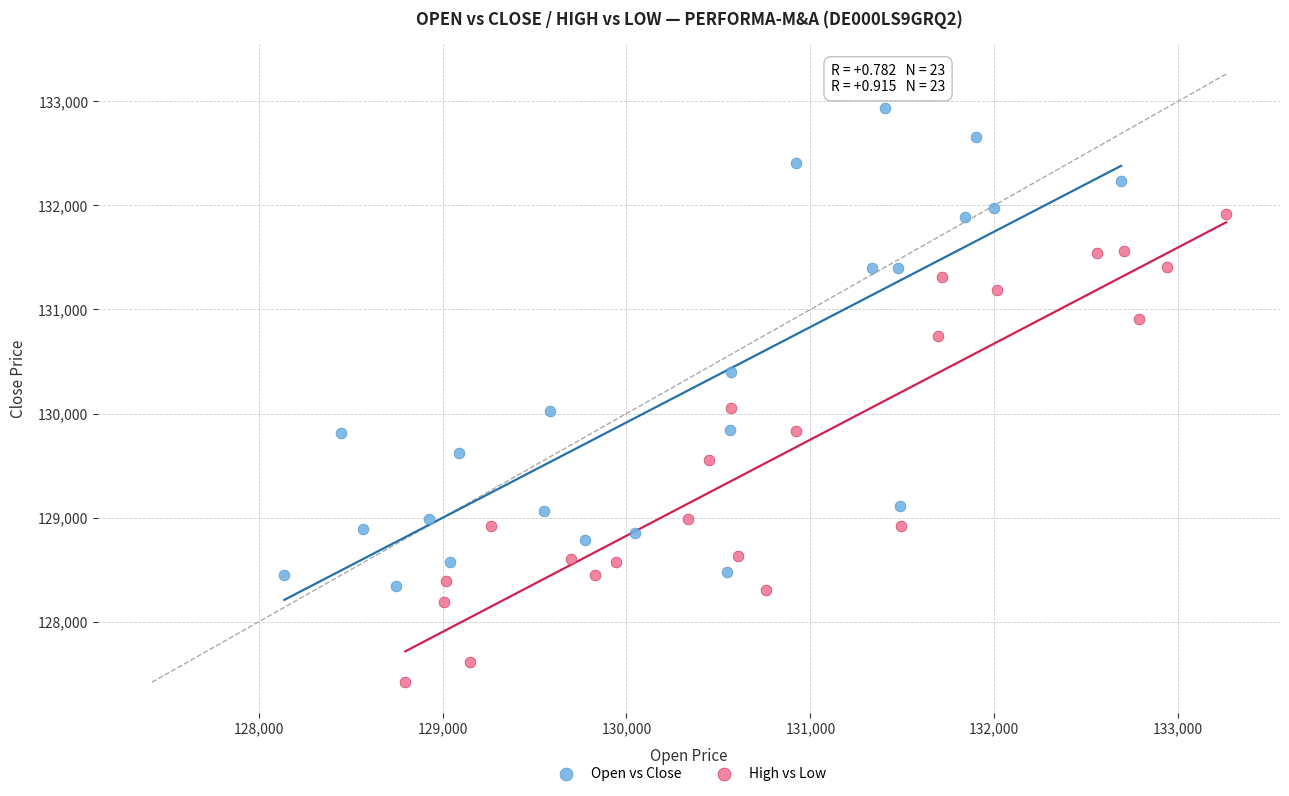

Which series contains the lowest Y value?

High vs Low